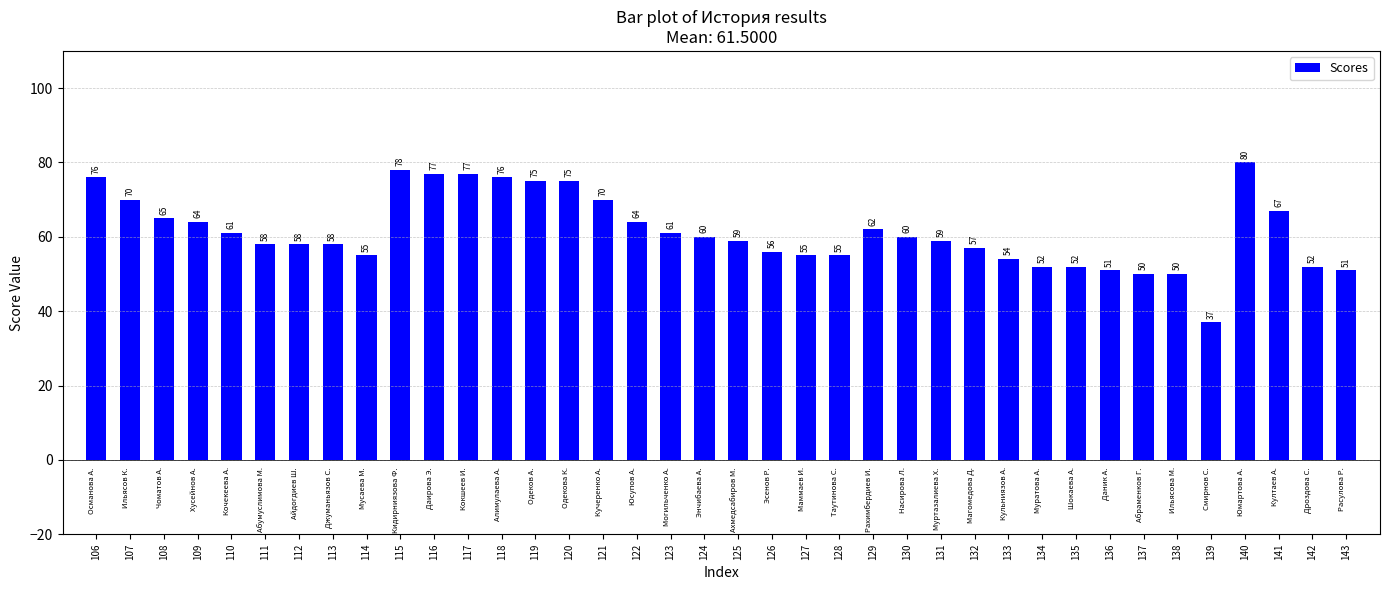

What is the difference between the maximum and second lowest values?

30